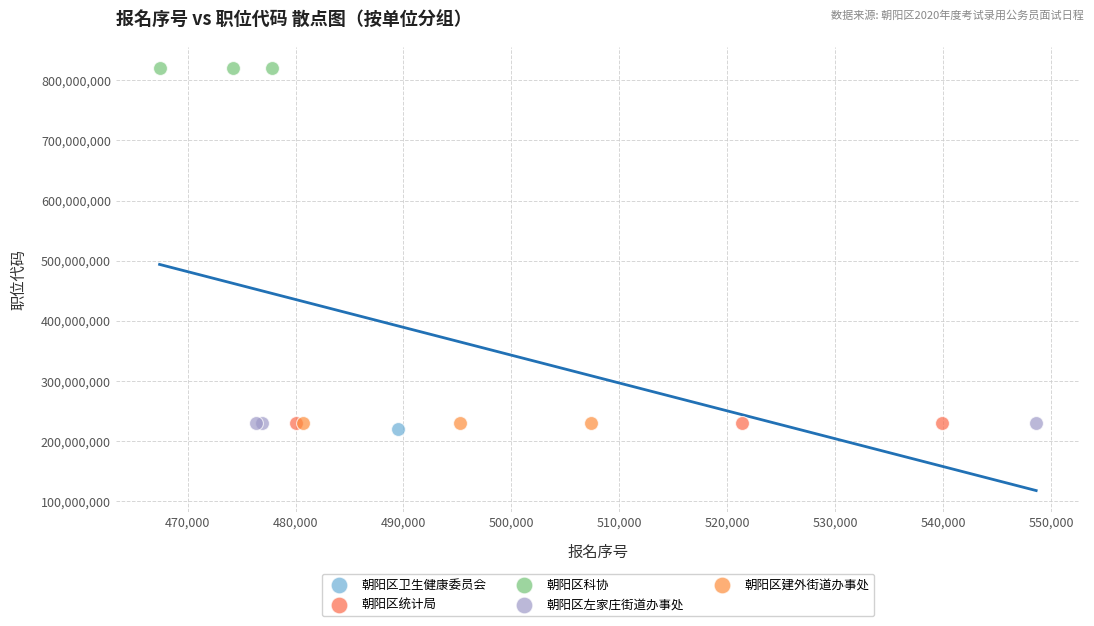

Which series reaches the maximum Y coordinate?

朝阳区科协